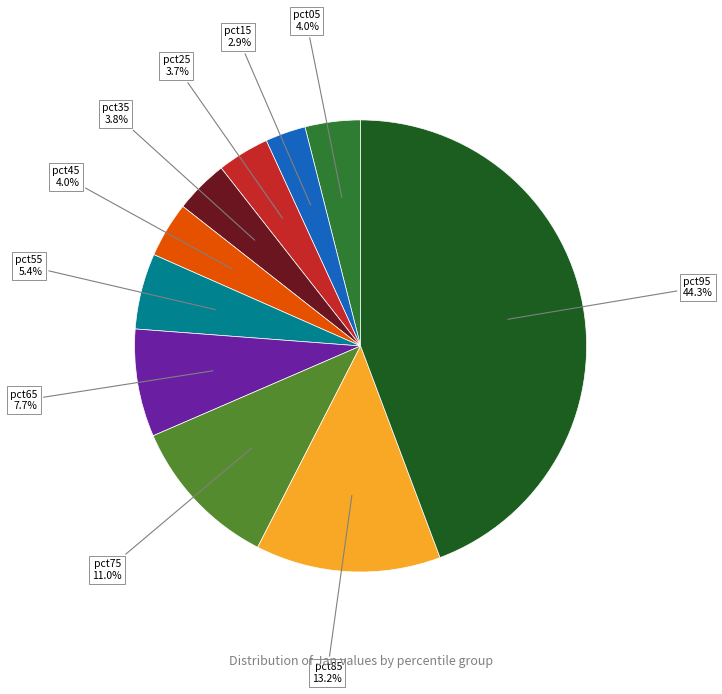

Is there any slice that represents more than half of the pie?

No